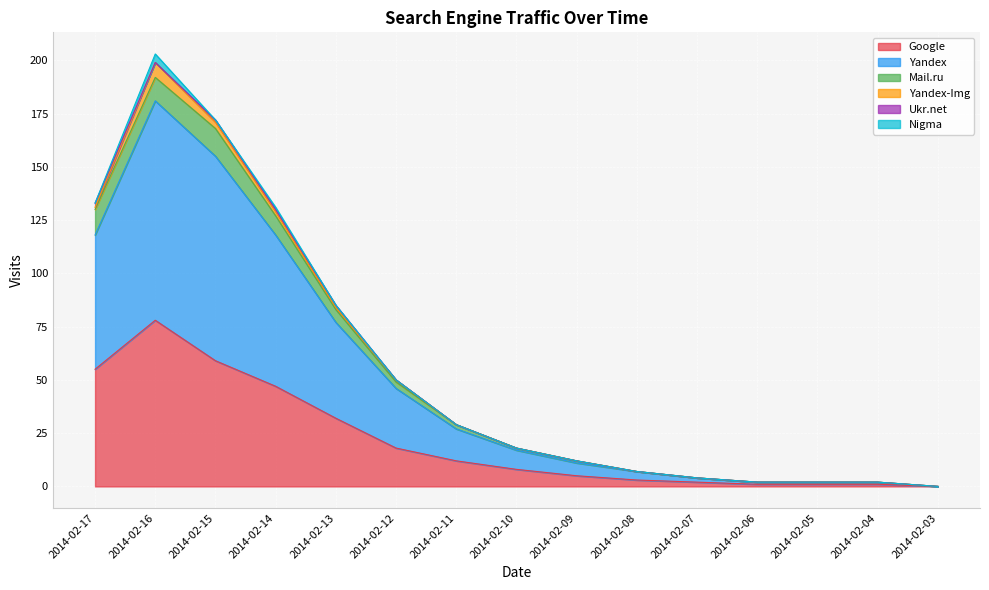

Reading left to right, list all the values displayed in this chart.

Google: 55	78	59	47	32	18	12	8	5	3	2	1	1	1	0
Yandex: 63	103	96	71	45	28	15	9	6	4	2	1	1	1	0
Mail.ru: 12	11	13	9	6	3	2	1	1	0	0	0	0	0	0
Yandex-Img: 1	7	3	2	1	1	0	0	0	0	0	0	0	0	0
Ukr.net: 2	0	1	1	1	0	0	0	0	0	0	0	0	0	0
Nigma: 0	4	0	1	0	0	0	0	0	0	0	0	0	0	0